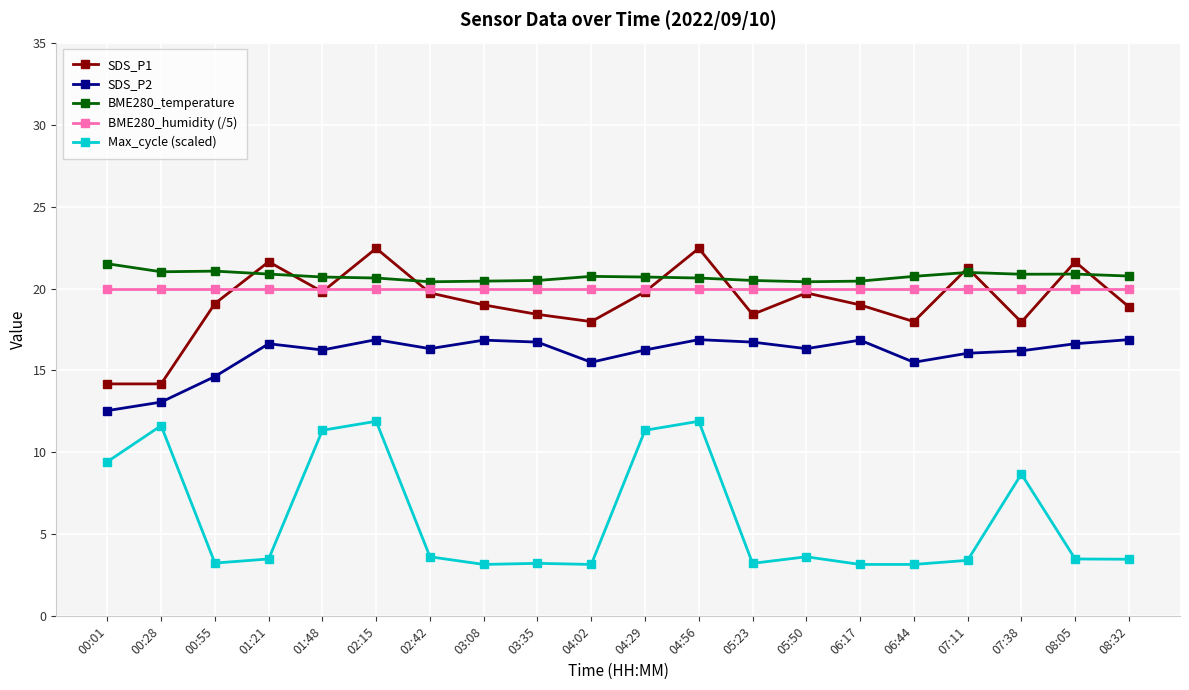

What is the label of the 12th point from the right?

03:35